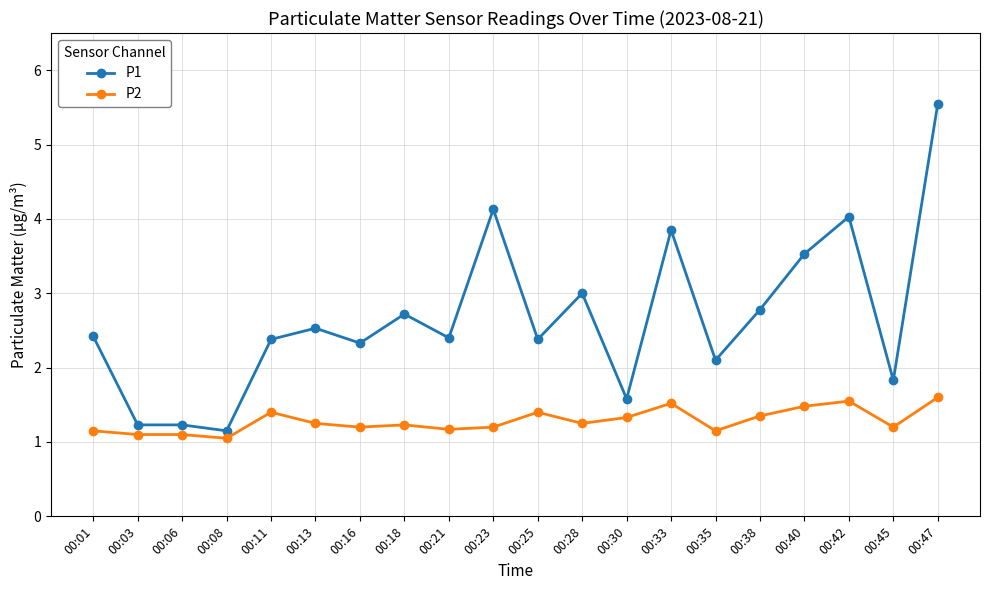

Is it true that P2 equals 0.6 at 00:23?

False